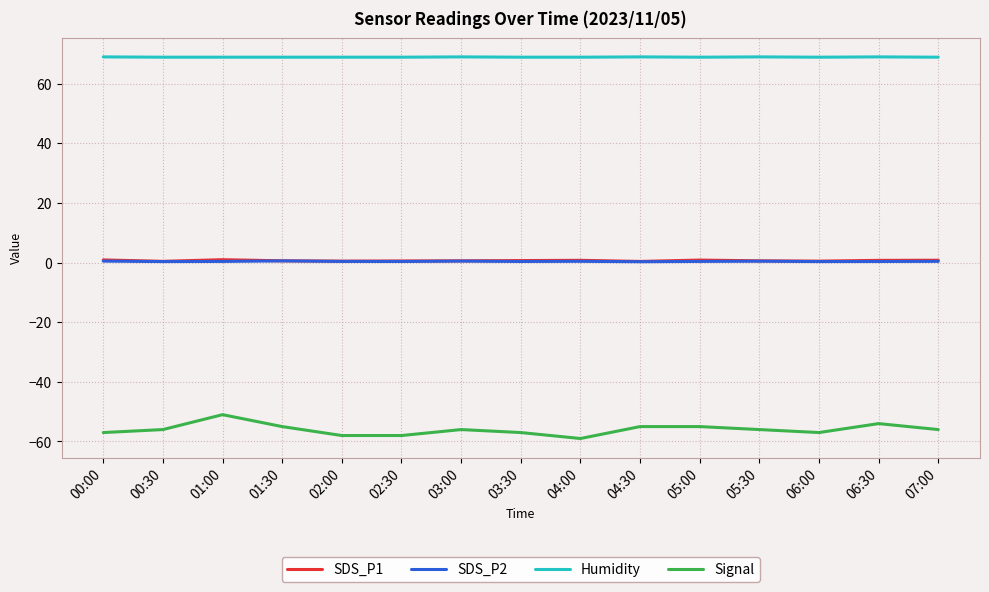

The value of Signal at 04:30 is -55.0. True or false?

True